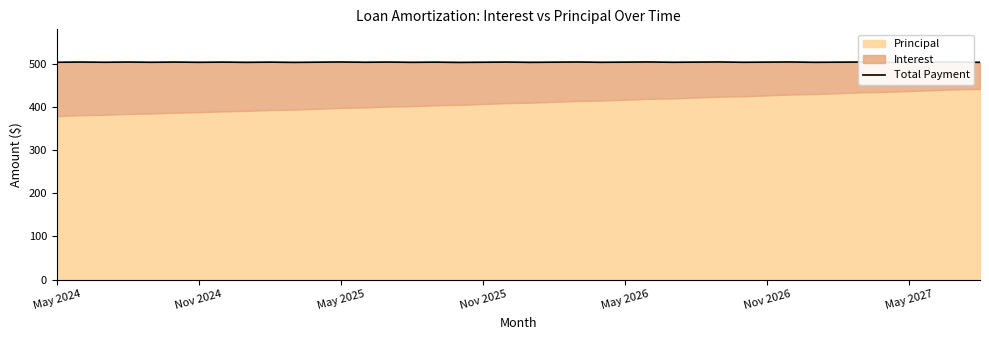

What value does the data have at 21?

503.9